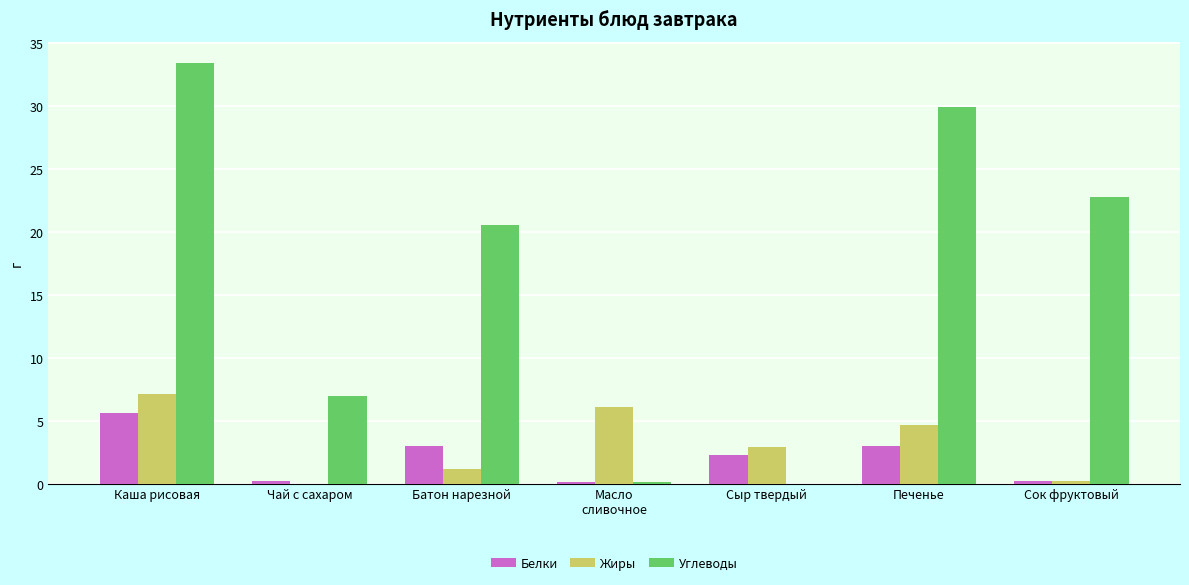

What value does the Углеводы series have at Печенье?

30.0